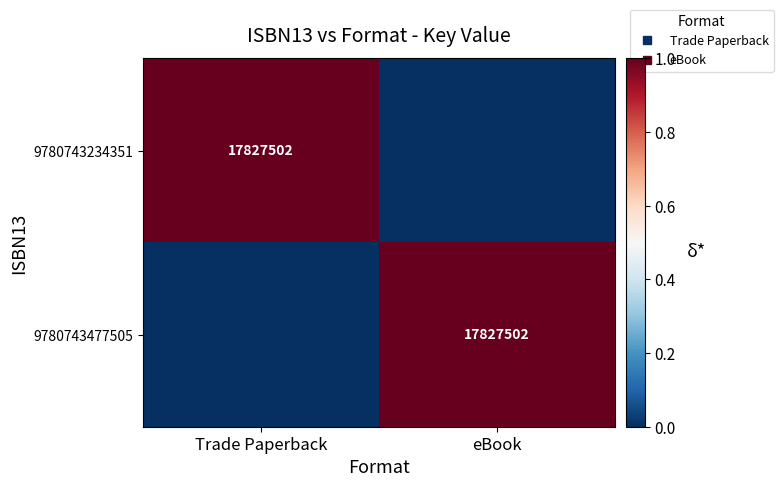

Between eBook and Trade Paperback, which is larger?

Trade Paperback